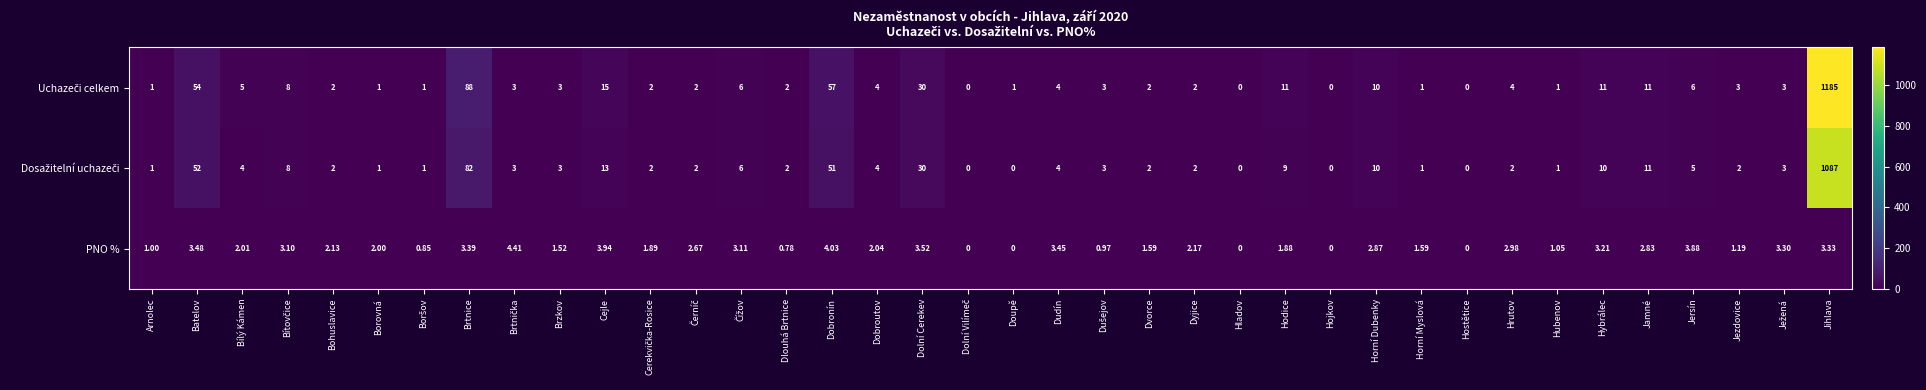

At which category does the chart reach its peak across all series?

Jihlava